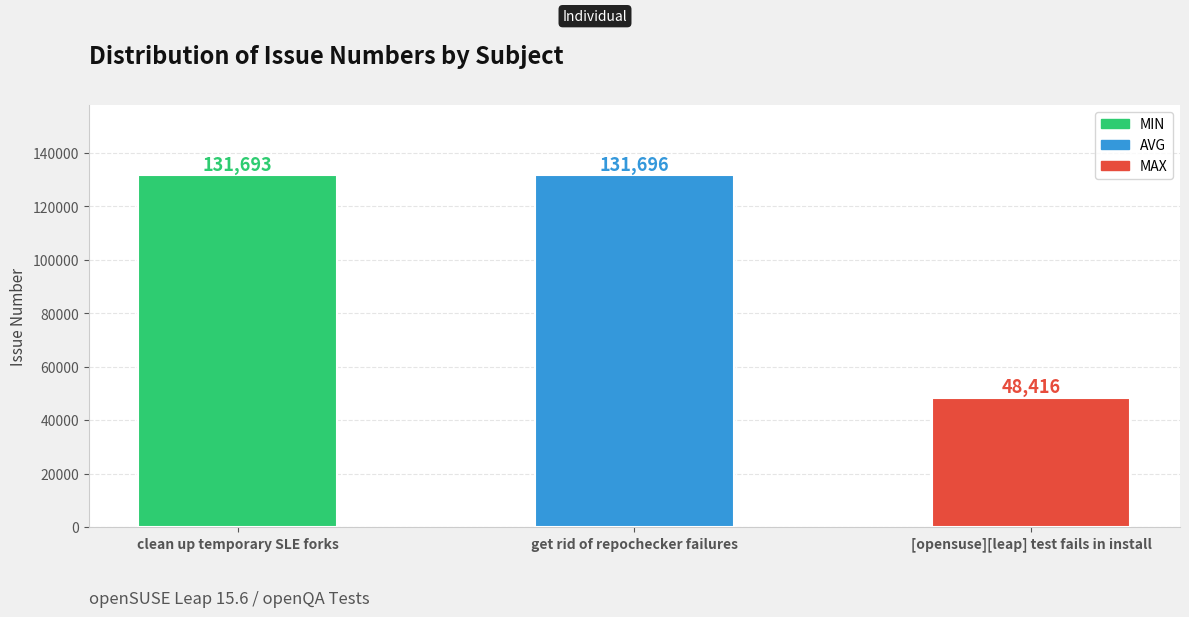

Which category has the lowest value across all series?

[opensuse][leap] test fails in install